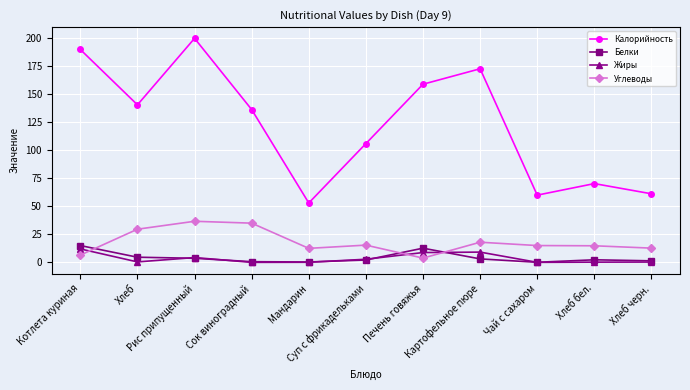

Where is the first local minimum for Углеводы?

Мандарин